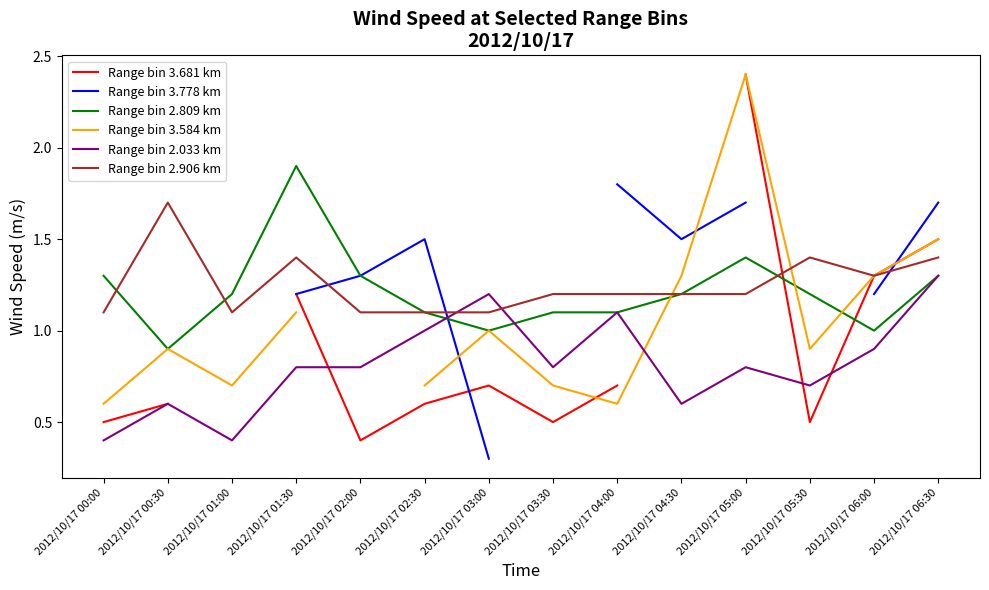

Is it true that Range bin 2.906 km equals 2.7 at 2012/10/17 00:30?

False